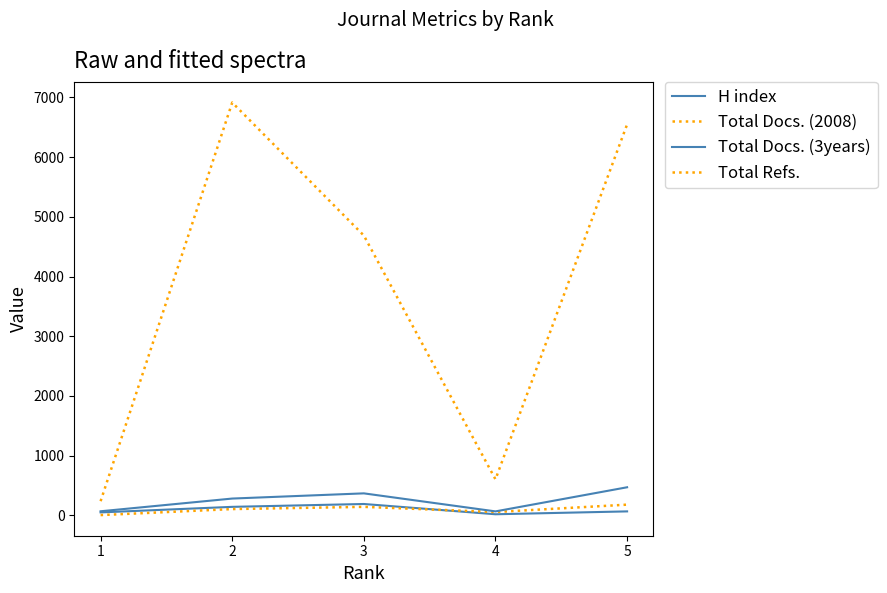

Reading left to right, list all the values displayed in this chart.

H index: 1=50	2=143	3=191	4=19	5=67
Total Docs. (2008): 1=5	2=106	3=143	4=56	5=180
Total Docs. (3years): 1=69	2=282	3=369	4=67	5=471
Total Refs.: 1=238	2=6915	3=4687	4=604	5=6548